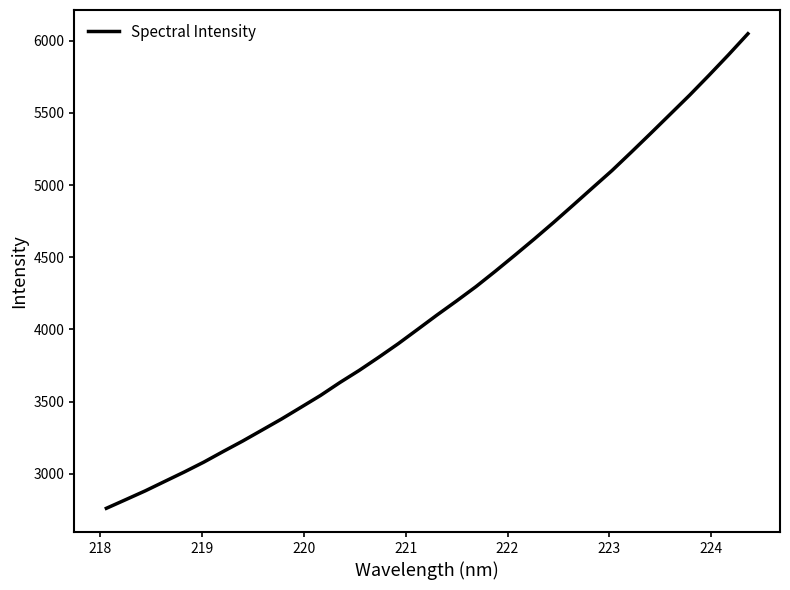

What is the difference between the maximum and minimum values?

3289.2